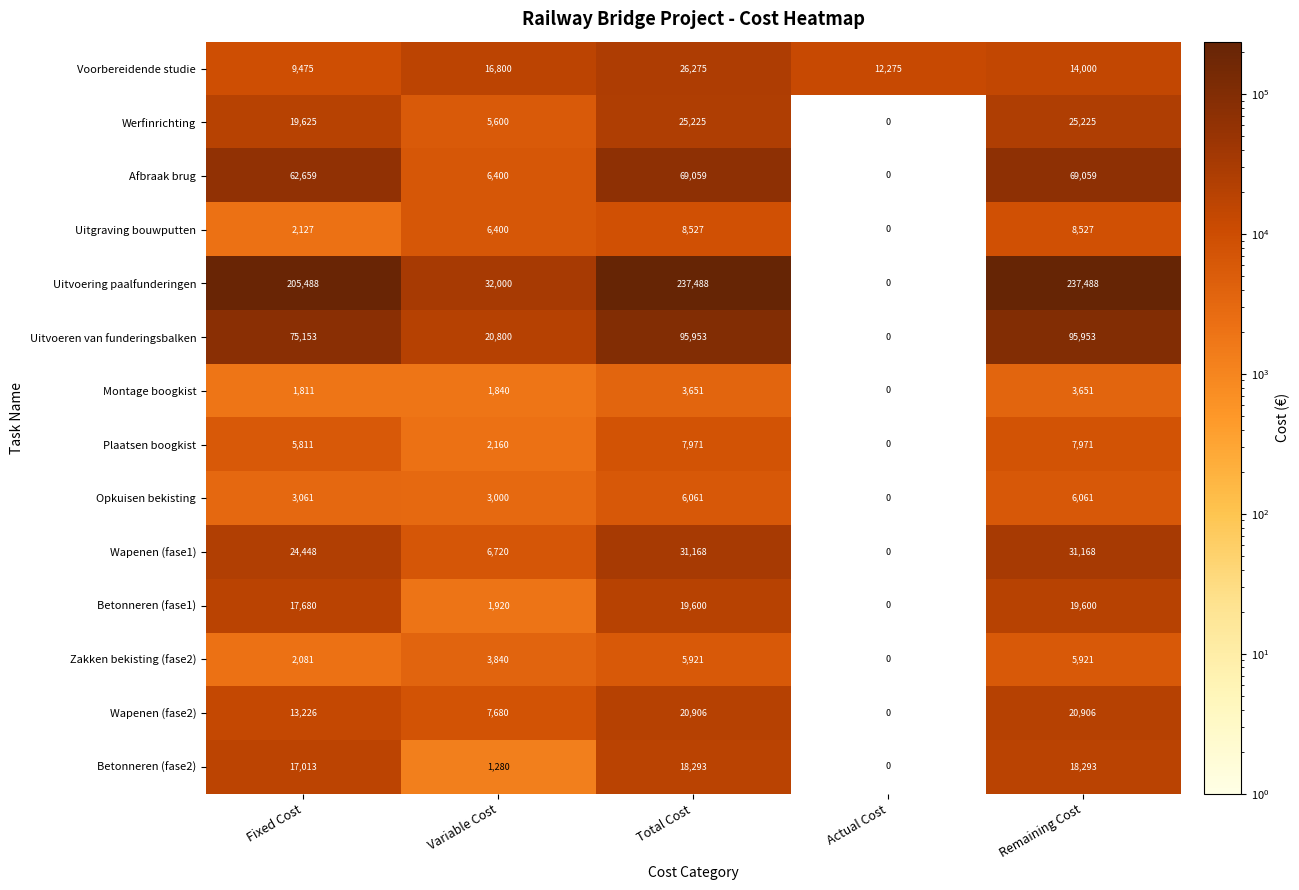

At how many categories does at least one series exceed 18493?

4